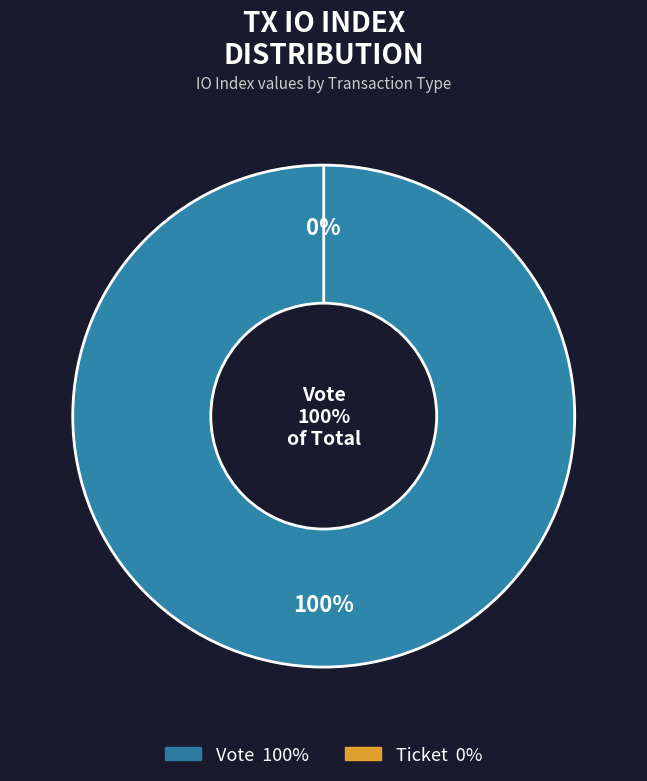

To the nearest percent, what is the average slice percentage?

50%